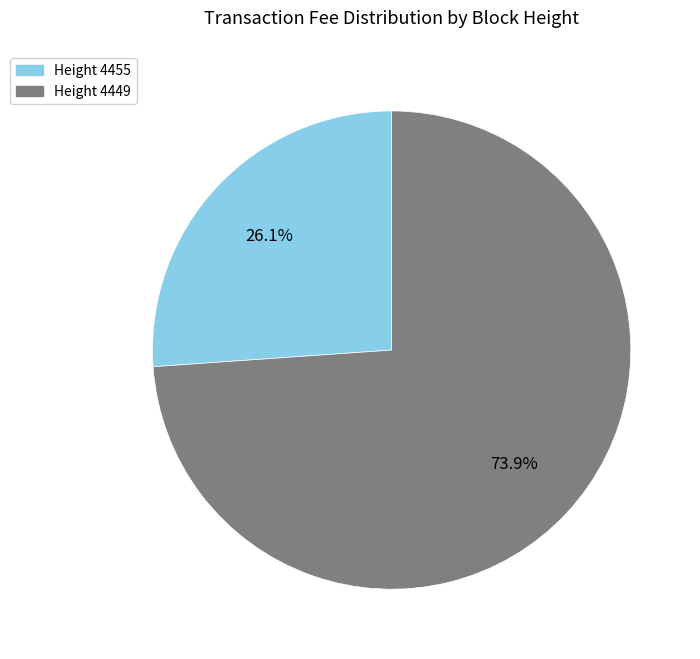

Is there a majority slice in this chart?

Yes